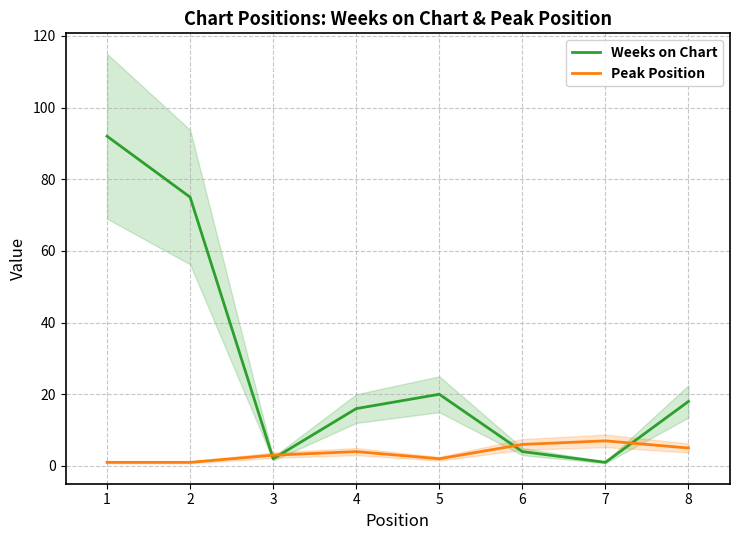

Which series has the largest total across all categories?

Weeks on Chart